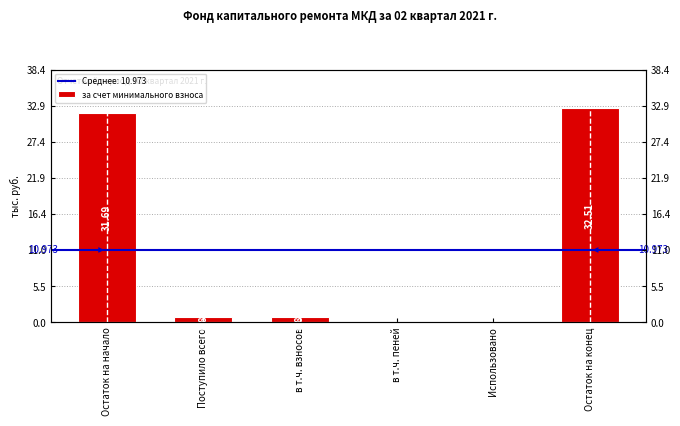

Which label corresponds to the smallest value in the chart?

в т.ч. пеней